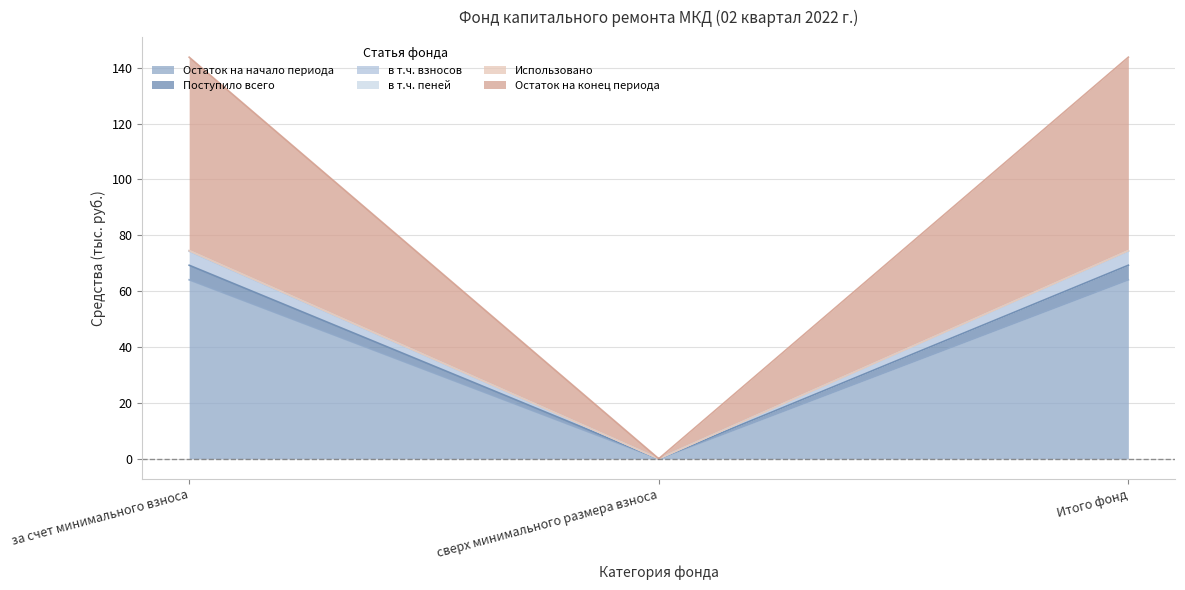

Is it true that Остаток на начало периода equals 30.0 at сверх минимального размера взноса?

False